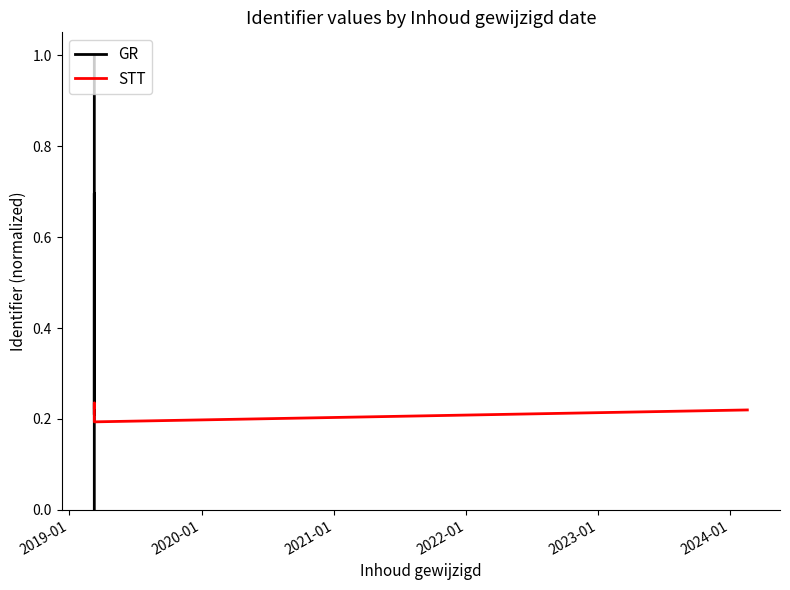

Which series has the largest range (max minus min)?

GR